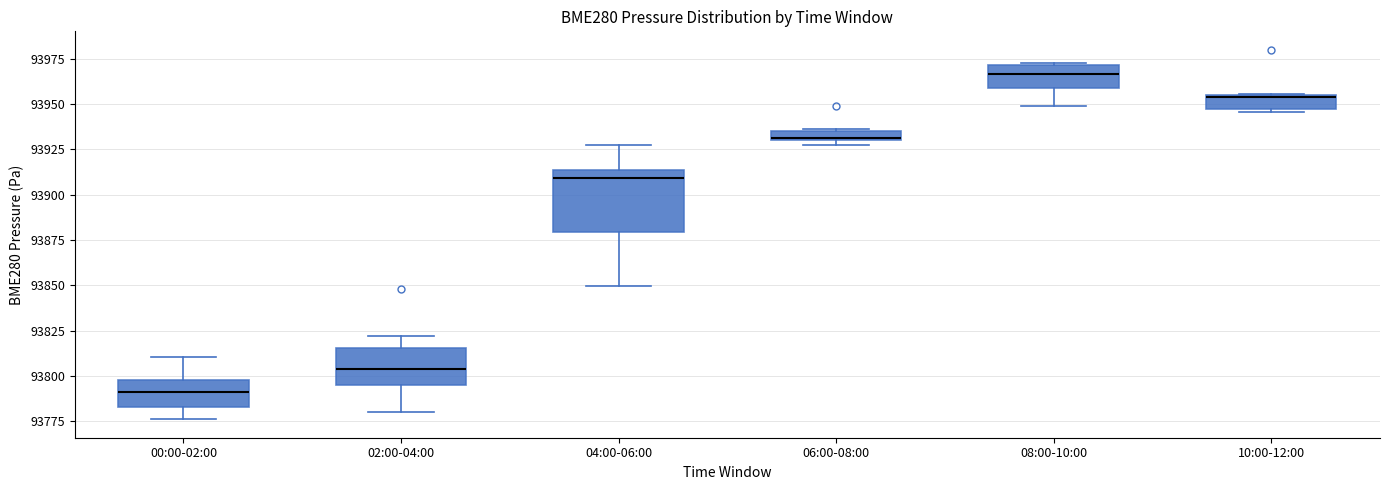

Comparing the boxes themselves (not the whiskers), which one is the tallest?

04:00-06:00